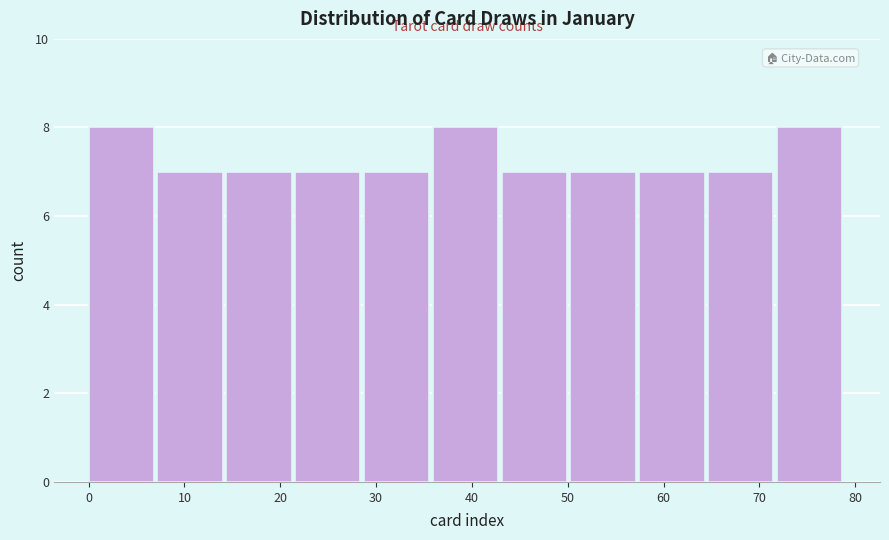

Reading left to right, transcribe this chart: for each bar, give the range it covers on the x-axis and its height. Neither the bar edges nor the heights are printed on the chart, so give them approximately, as read against the axes.

0 to 7: 8
7 to 14: 7
14 to 22: 7
22 to 29: 7
29 to 36: 7
36 to 43: 8
43 to 50: 7
50 to 57: 7
57 to 65: 7
65 to 72: 7
72 to 79: 8